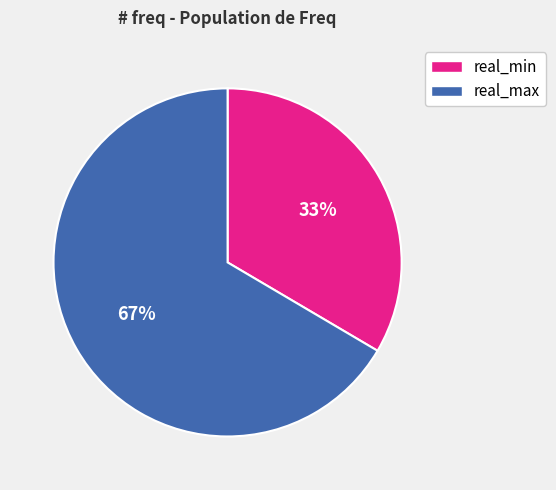

Combined, do real_min and real_max account for over 50%?

Yes